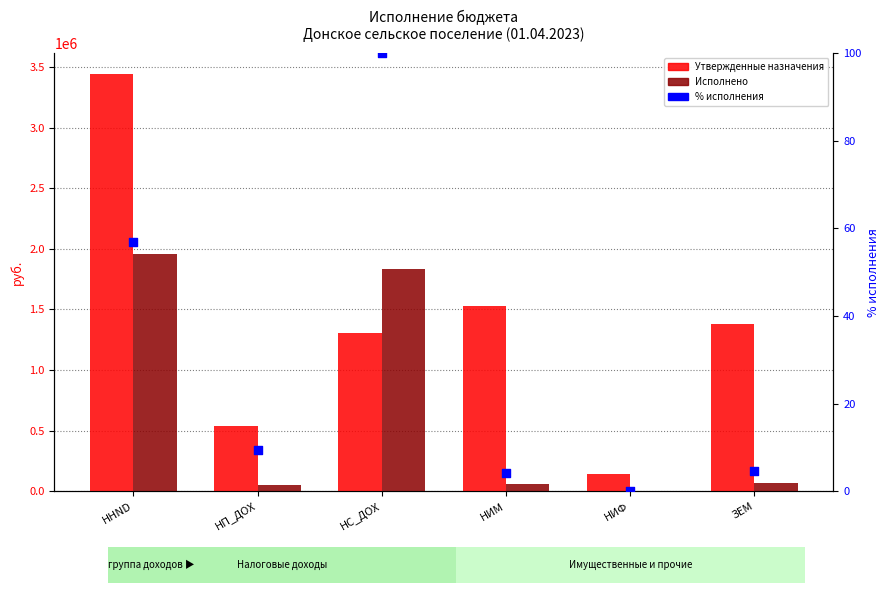

What are all the series names shown in the legend?

Утвержденные назначения, Исполнено, % исполнения